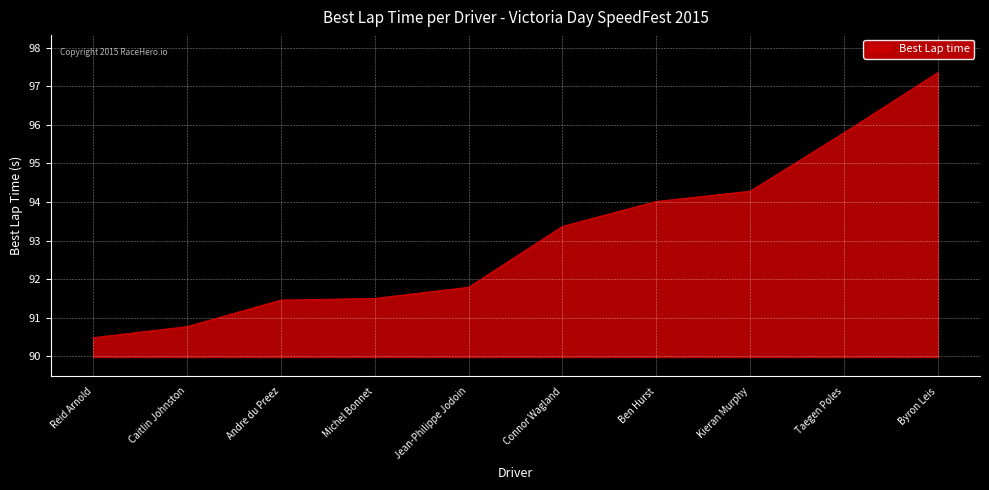

The value at Jean-Philippe Jodoin is 158.8. True or false?

False